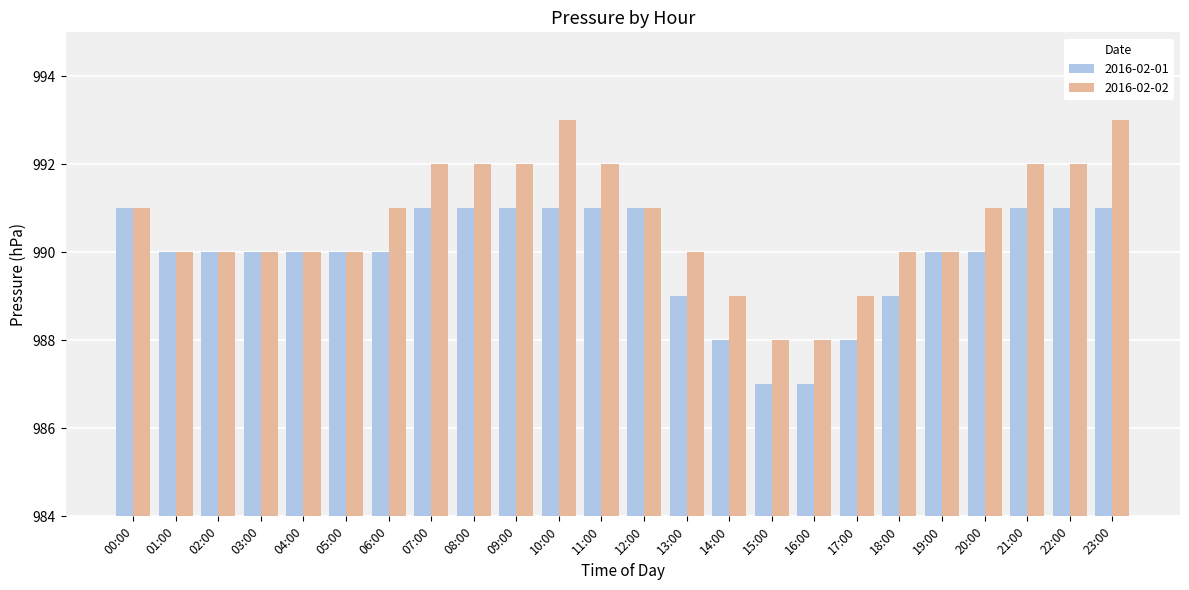

Is the value of 2016-02-02 at 23:00 greater than the value of 2016-02-01 at 17:00?

Yes